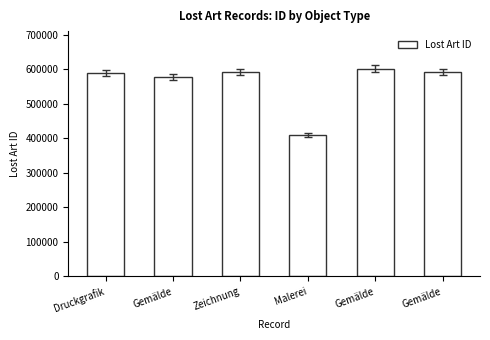

Are the bars horizontal?

No